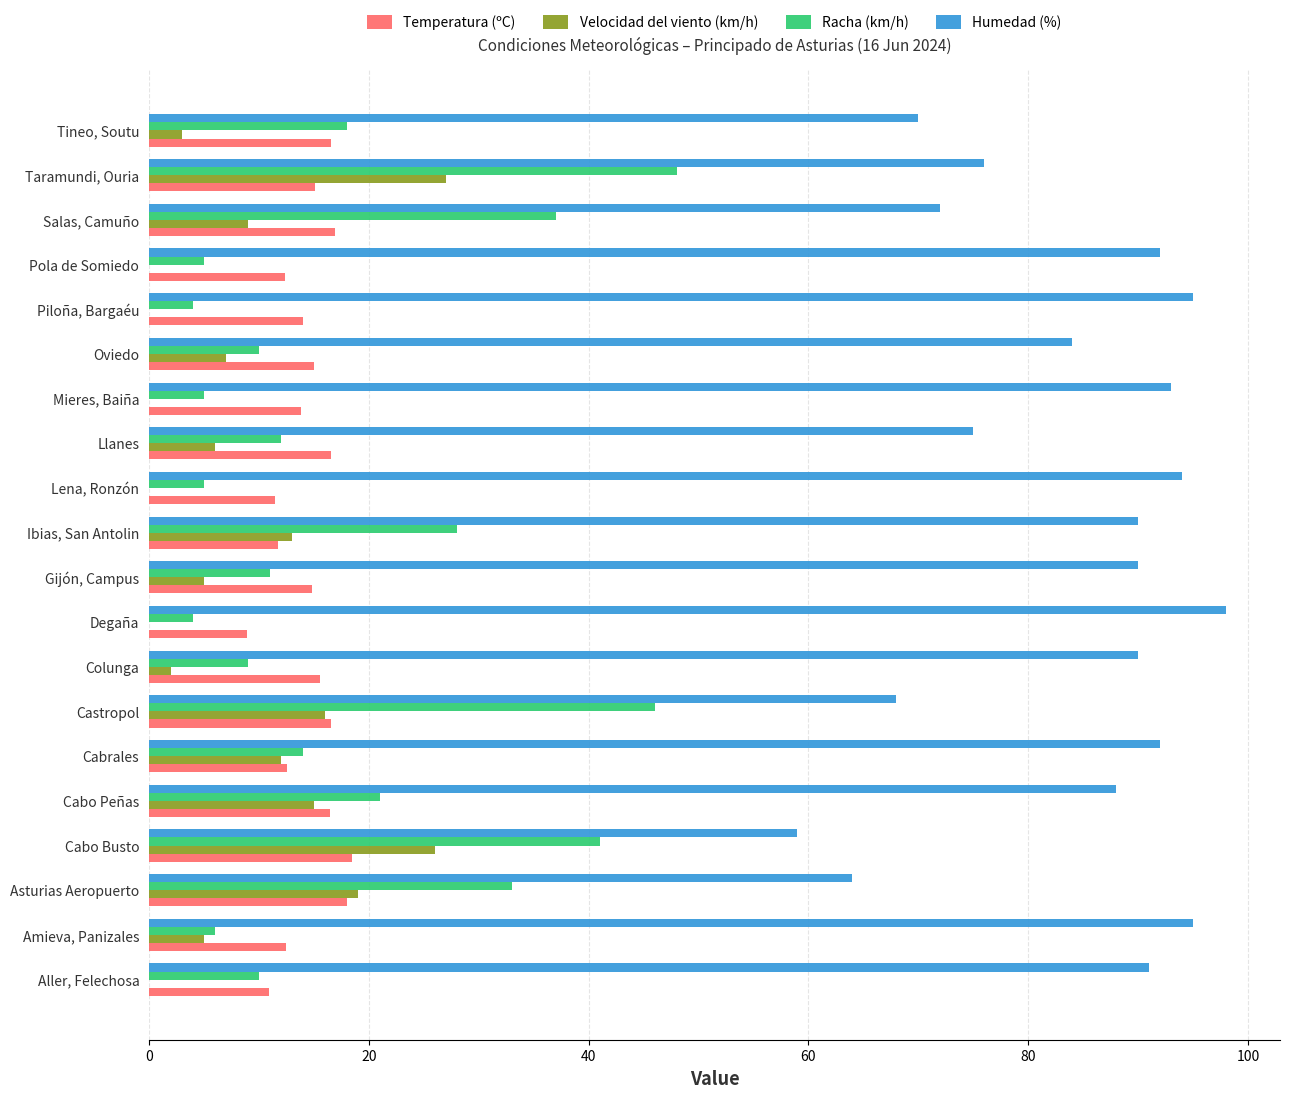

Read the Temperatura (ºC) value at Castropol.

16.6